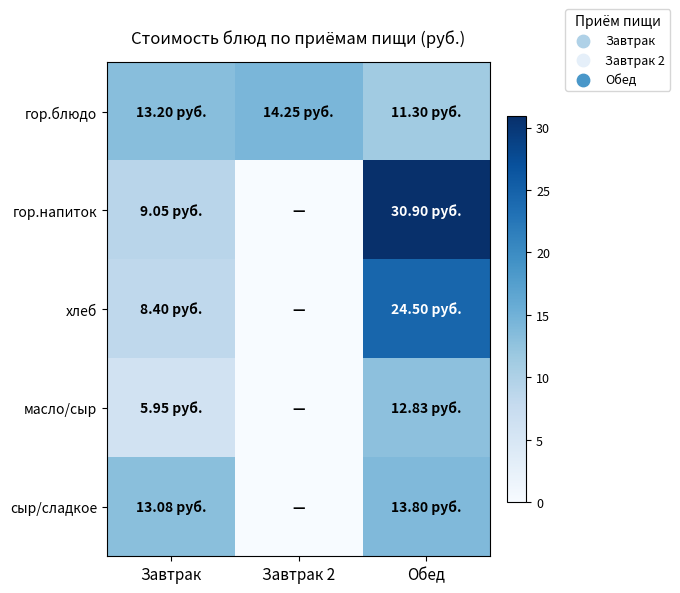

Rank the series by their maximum value, from highest to lowest.

гор.напиток, хлеб, гор.блюдо, сыр/сладкое, масло/сыр